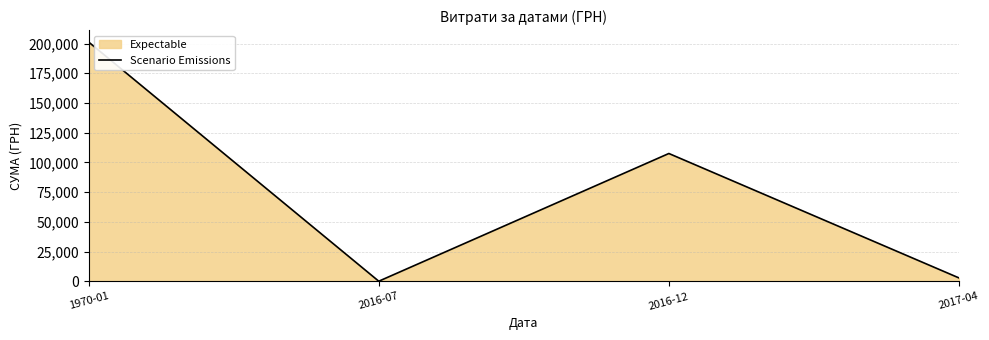

What is the difference between the values at 2016-07 and 1970-01?

201021.2